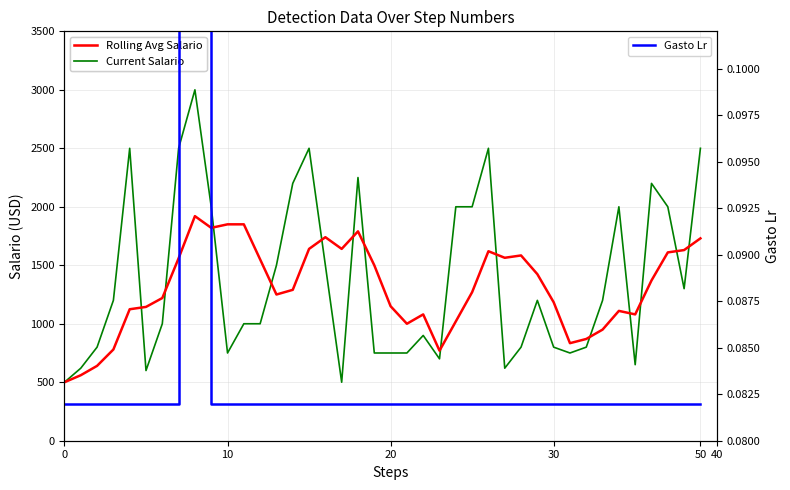

True or false: Gasto Lr and Rolling Avg Salario intersect in this chart.

False